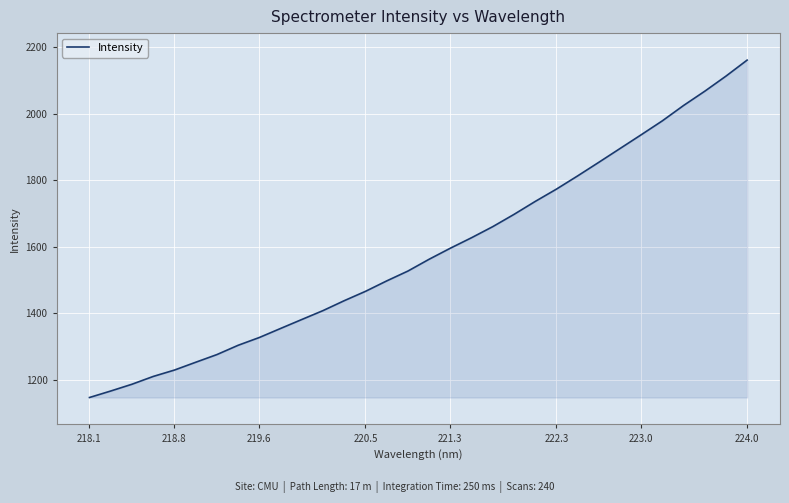

Does the chart have visible grid lines?

Yes